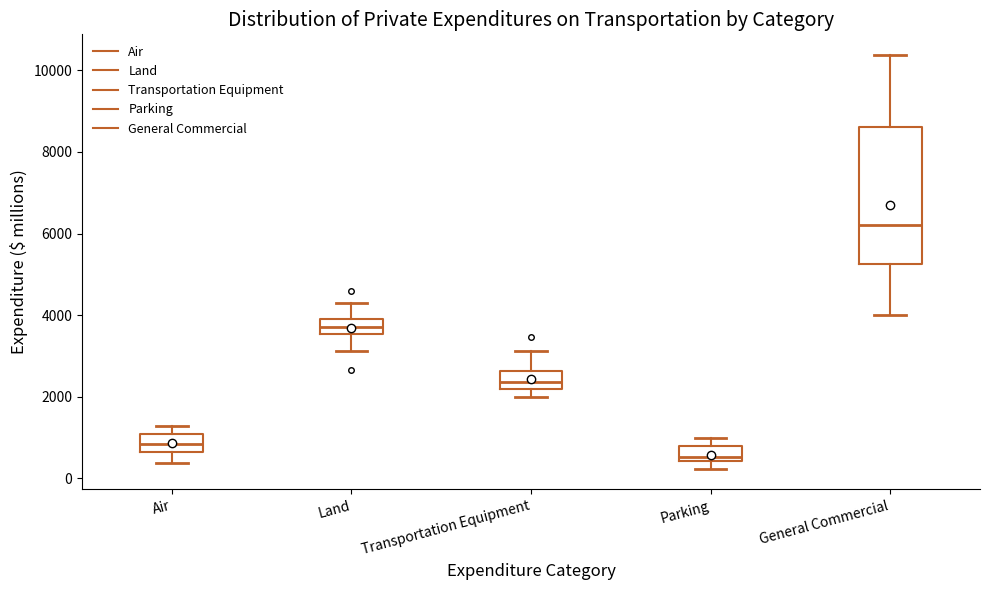

Which box is the tallest, from its lower edge to its upper edge?

General Commercial